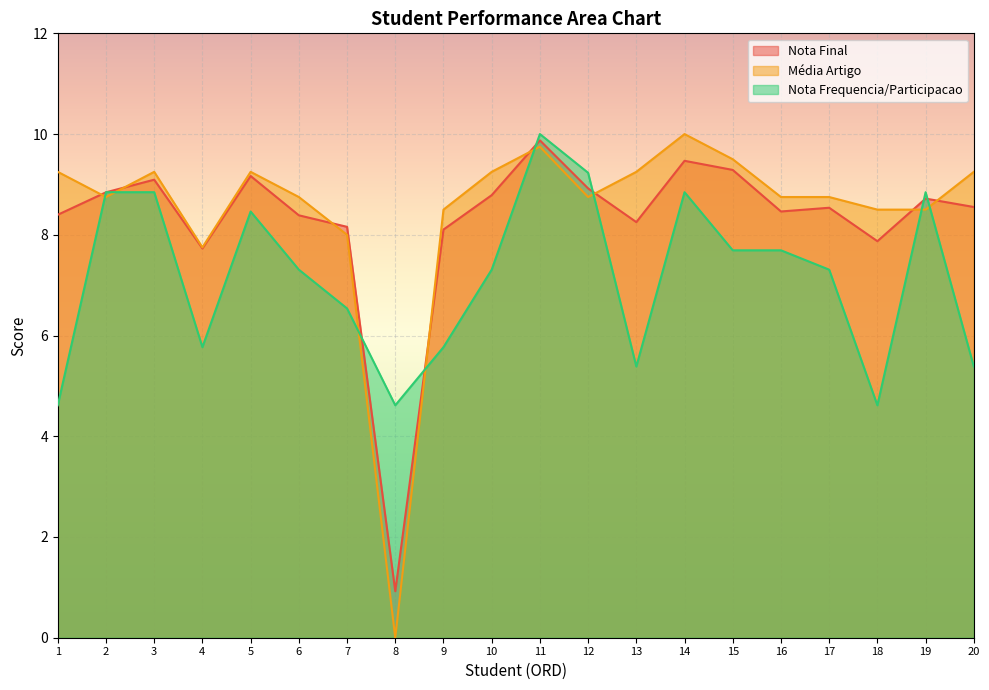

What is the value of the Nota Final point at the 7th from the left?

8.2